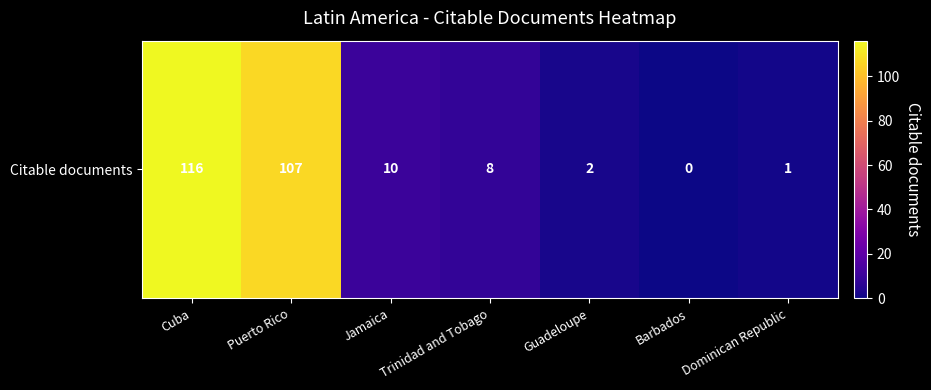

Where does the data first go above 8?

Cuba